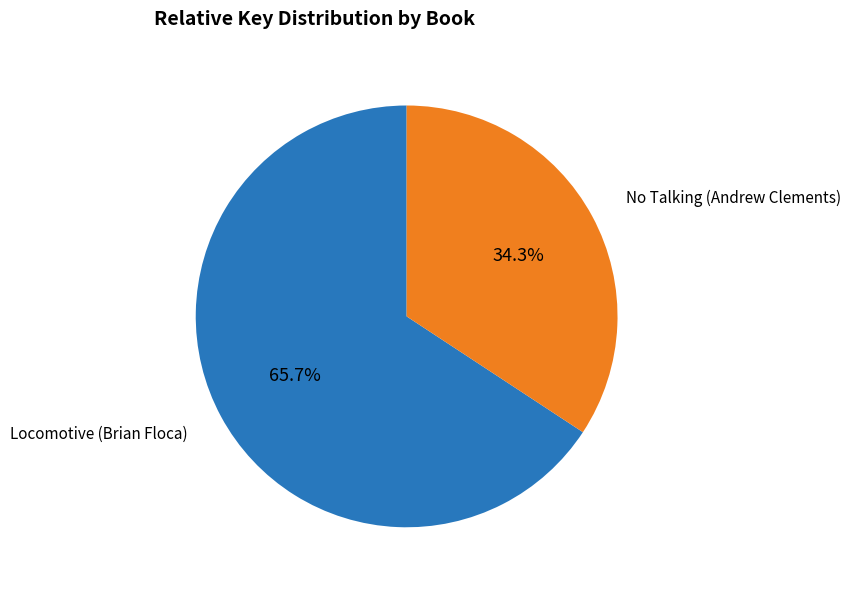

What percentage is the No Talking (Andrew Clements) slice, to the nearest percent?

34%